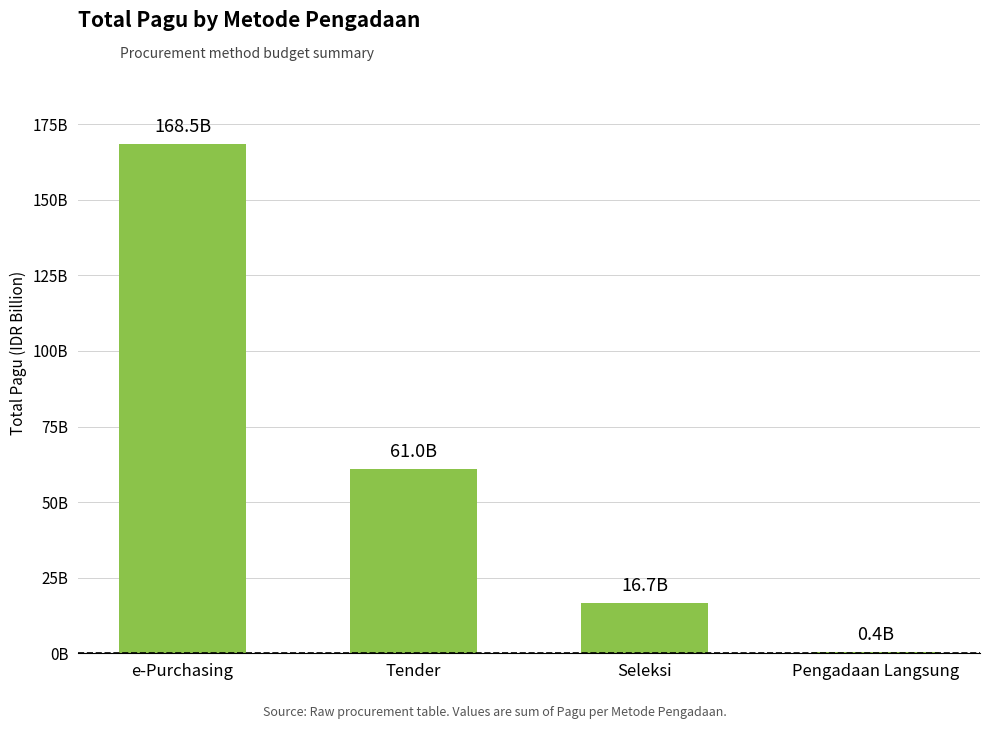

What is the average value?

61.7